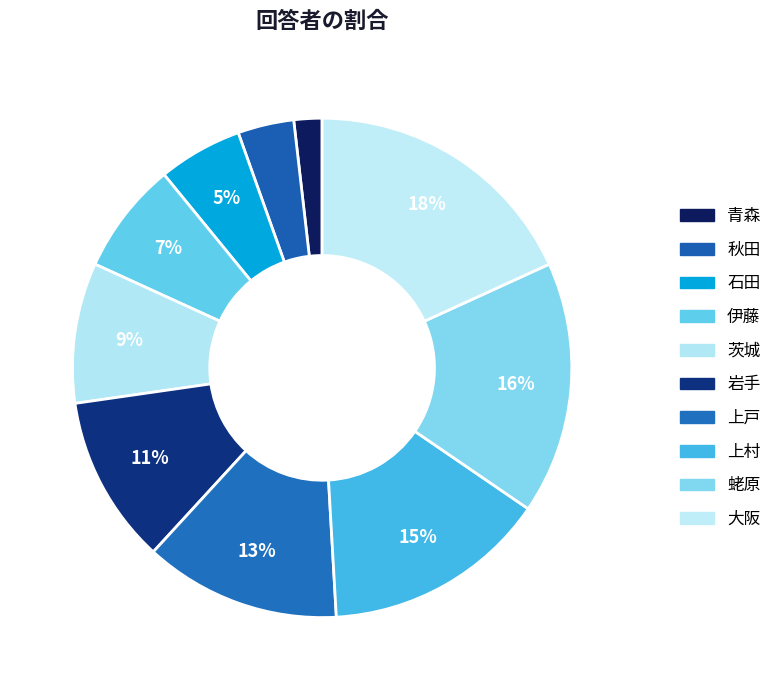

Which category has the biggest portion of the pie?

大阪